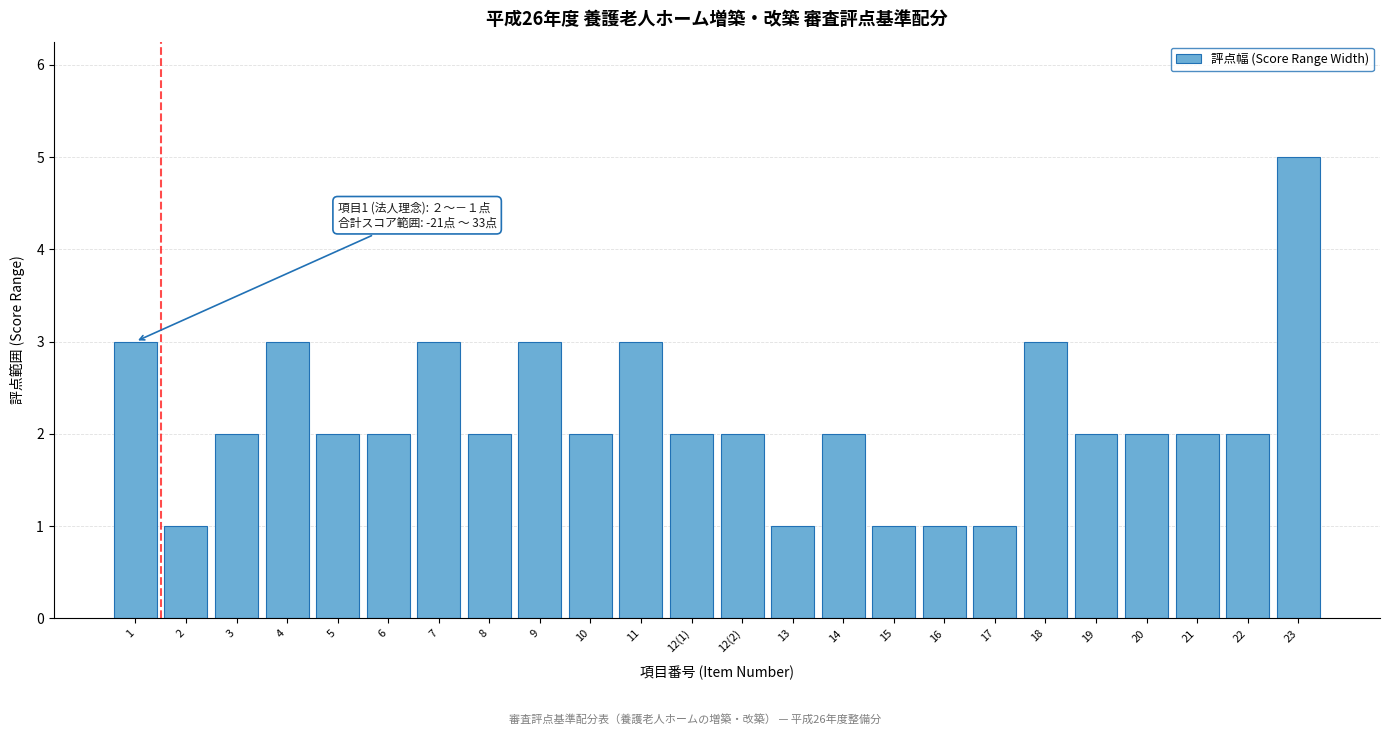

Reading left to right, list all the values displayed in this chart.

1=3	2=1	3=2	4=3	5=2	6=2	7=3	8=2	9=3	10=2	11=3	12(1)=2	12(2)=2	13=1	14=2	15=1	16=1	17=1	18=3	19=2	20=2	21=2	22=2	23=5